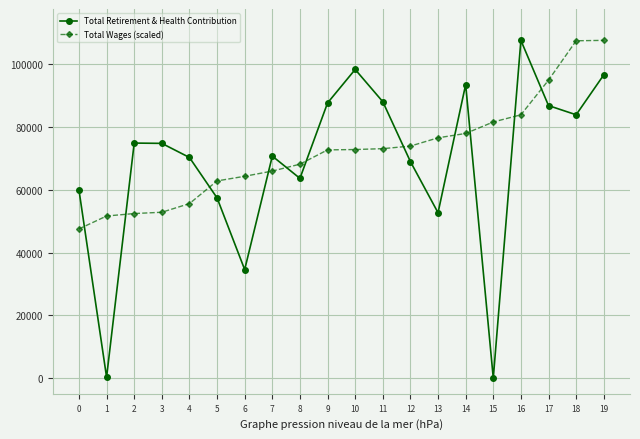

What is the sum of all Total Wages (scaled) values?

1444899.4